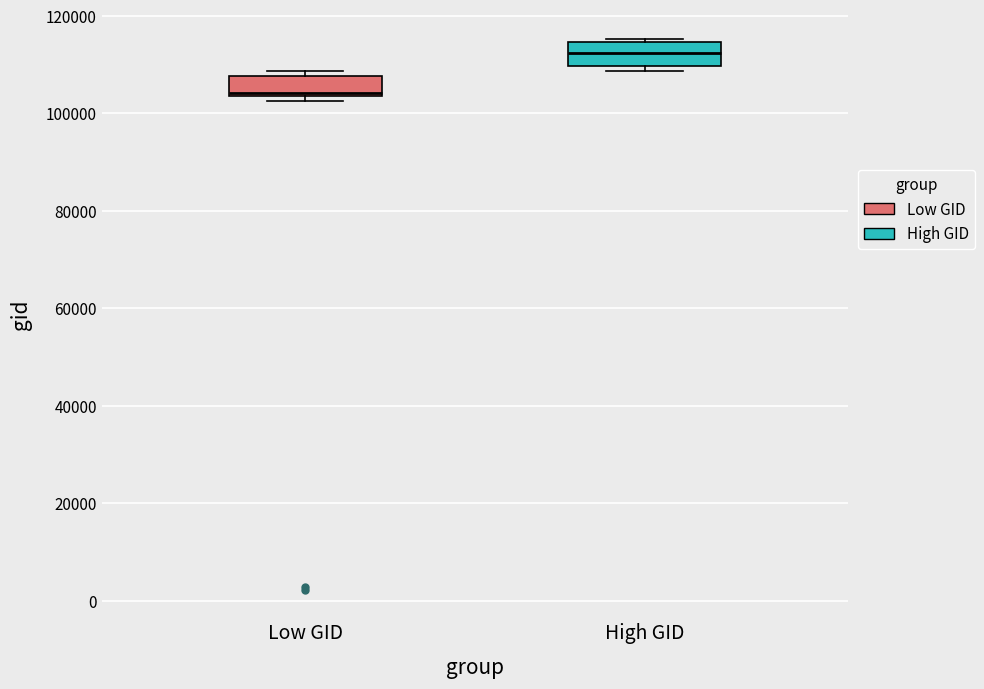

Which box's median line is the highest?

High GID